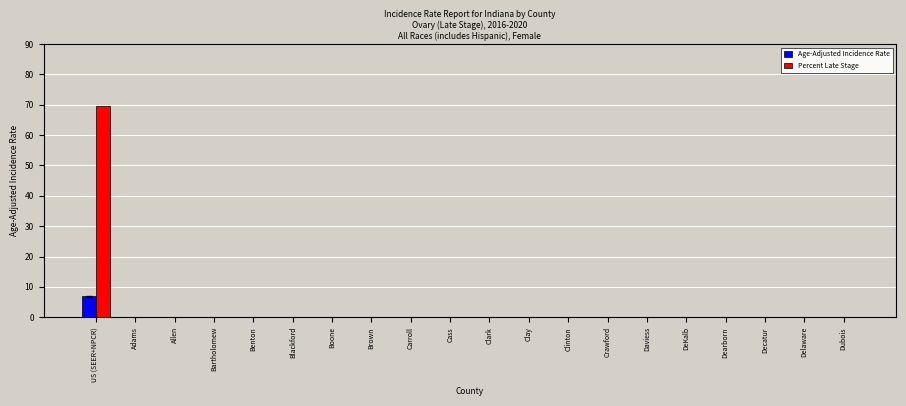

Reading right to left, extract all data points from this chart.

Age-Adjusted Incidence Rate: 0.0	0.0	0.0	0.0	0.0	0.0	0.0	0.0	0.0	0.0	0.0	0.0	0.0	0.0	0.0	0.0	0.0	0.0	0.0	6.9
Percent Late Stage: 0.0	0.0	0.0	0.0	0.0	0.0	0.0	0.0	0.0	0.0	0.0	0.0	0.0	0.0	0.0	0.0	0.0	0.0	0.0	69.7